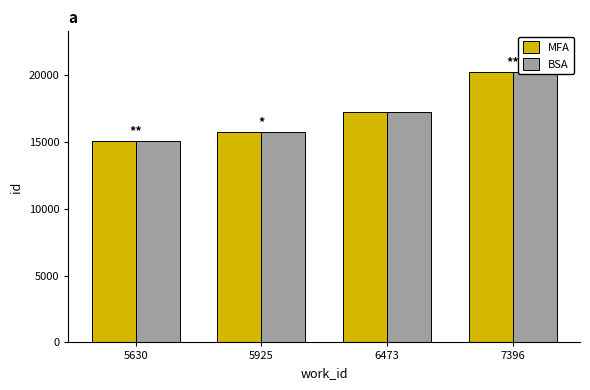

Is it true that BSA equals 15057 at 5630?

True